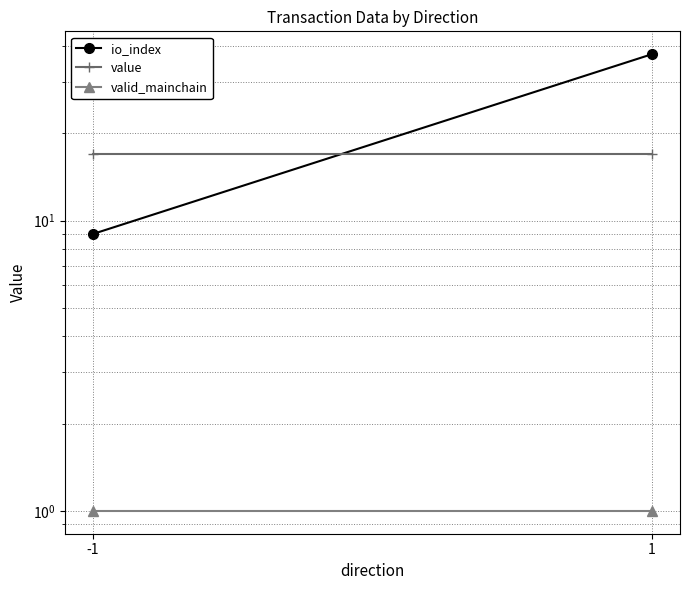

What is the minimum value for io_index?

9.0